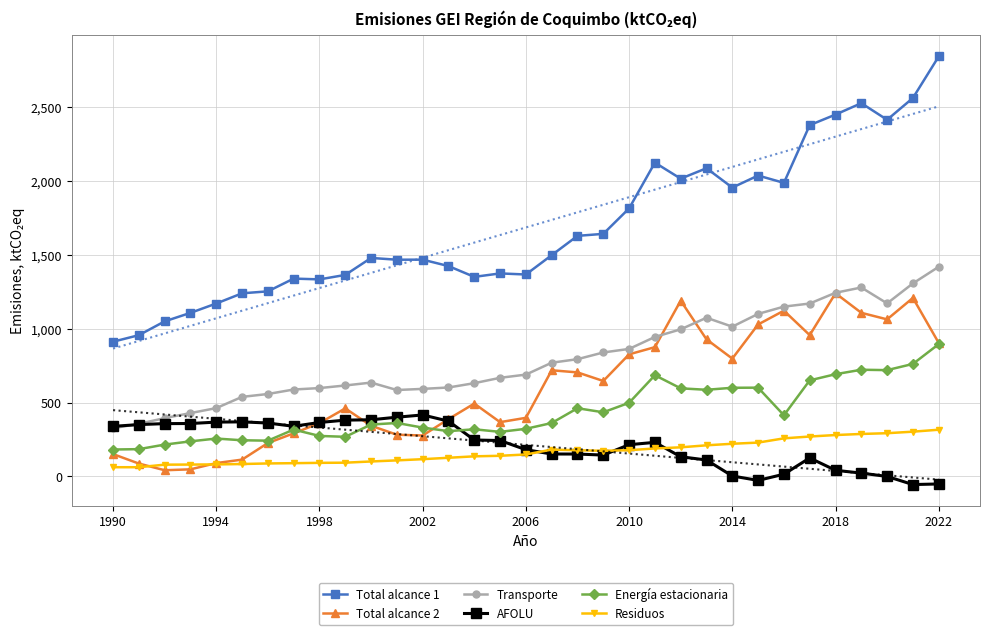

What is the difference between the maximum and minimum values in the Residuos series?

253.9